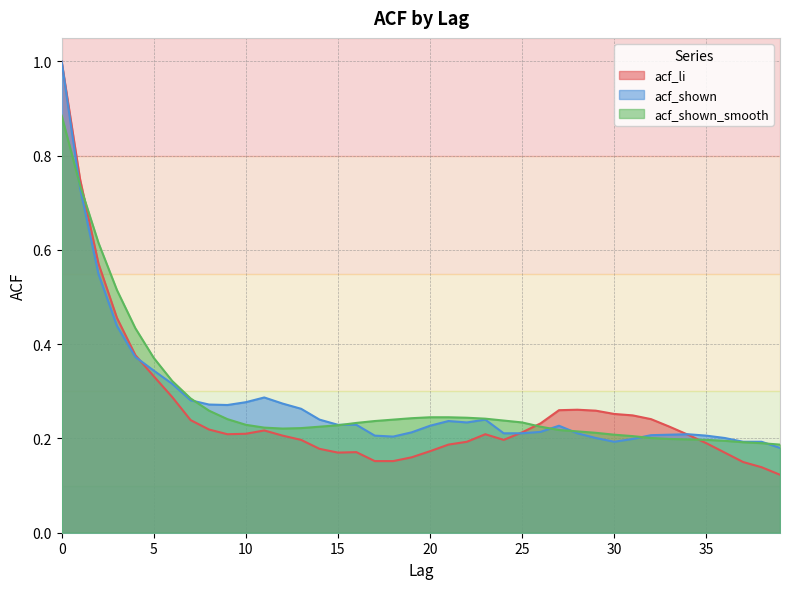

Rank the series at 21 from lowest to highest value.

acf_li, acf_shown, acf_shown_smooth